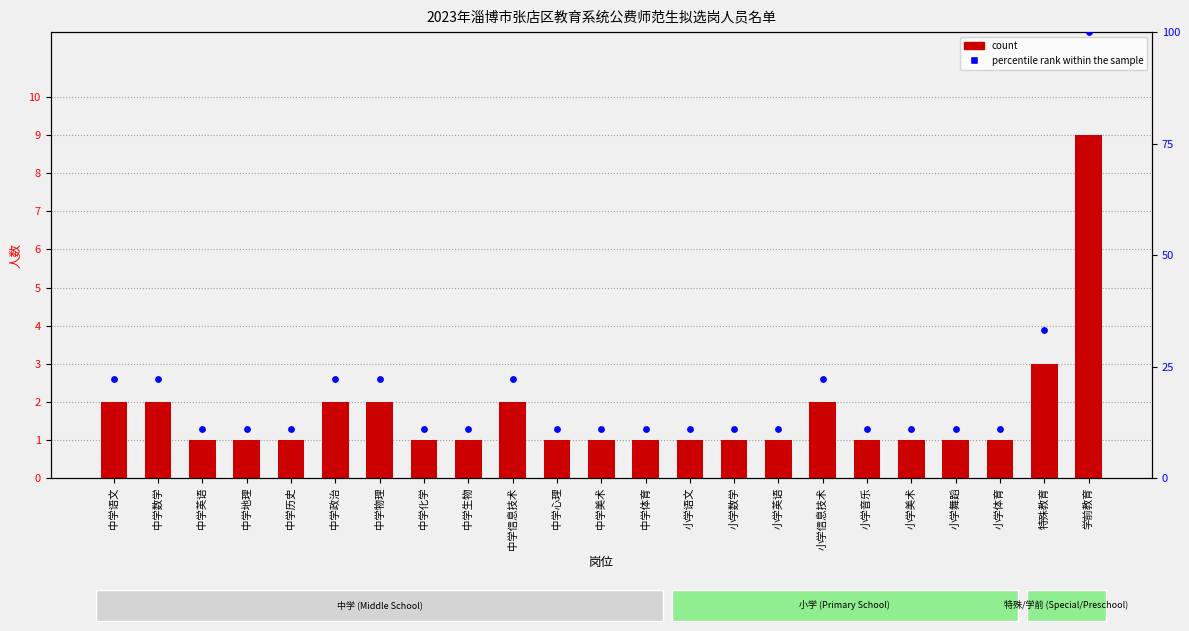

Is the value of percentile rank within the sample at 中学语文 greater than the value of count at 中学语文?

Yes